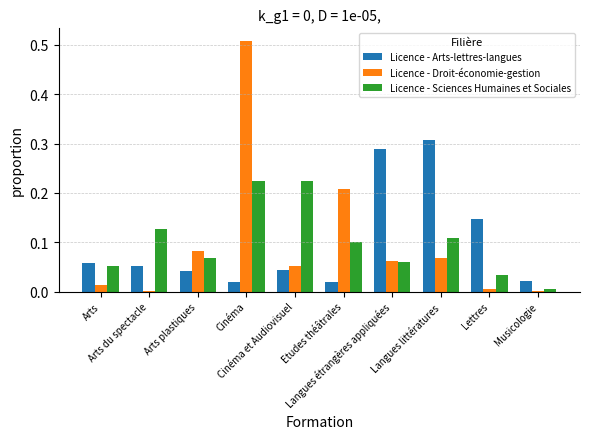

What is the sum of all Licence - Droit-économie-gestion values?

1.0